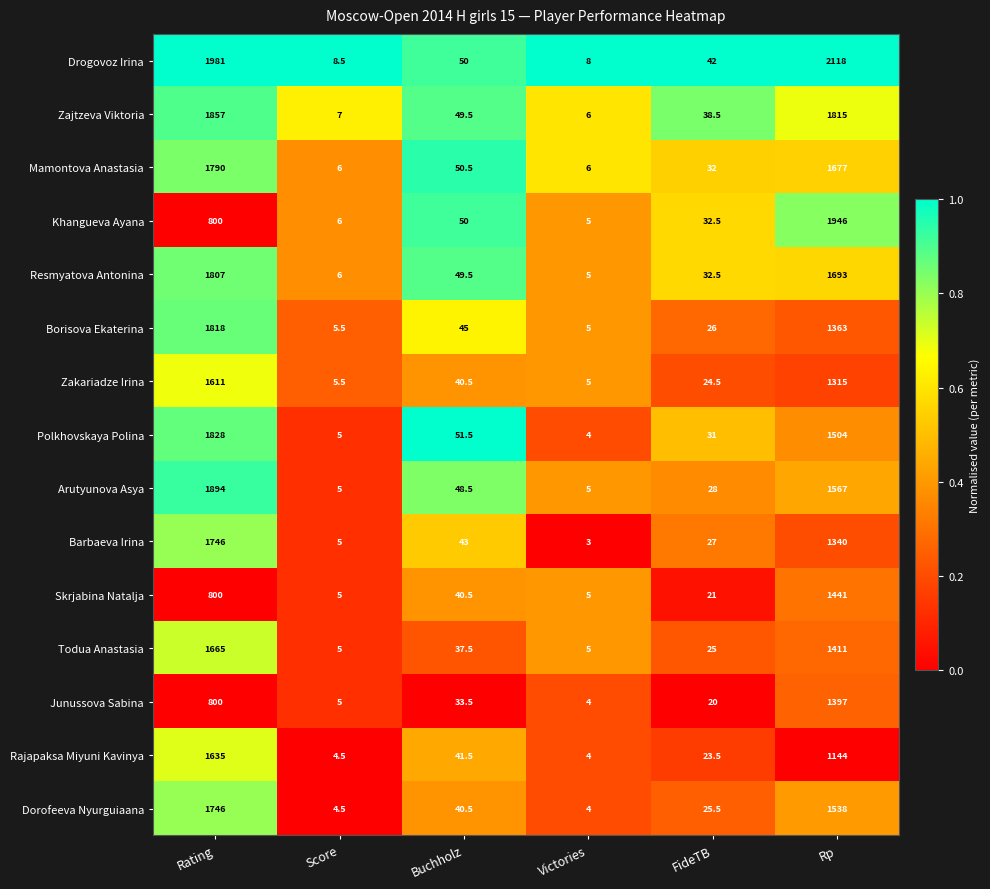

At which label does Dorofeeva Nyurguiaana first exceed 40?

Rating